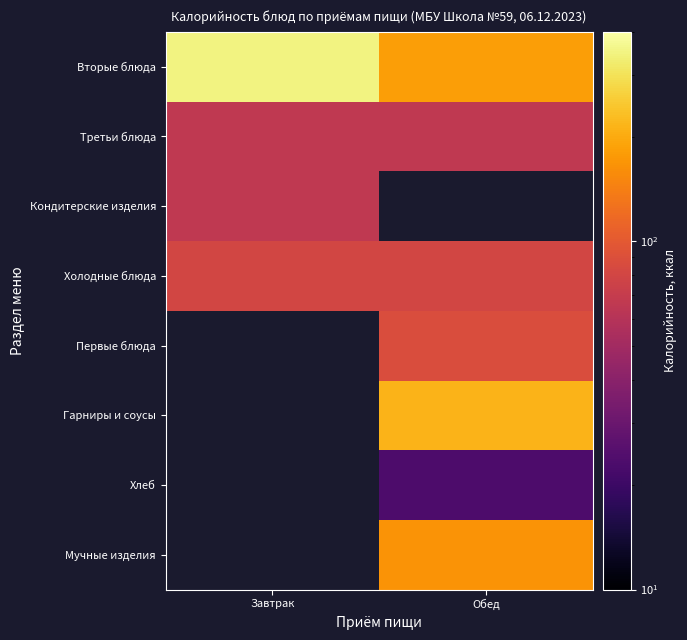

What is the spread (max minus min) of values at Обед?

189.5